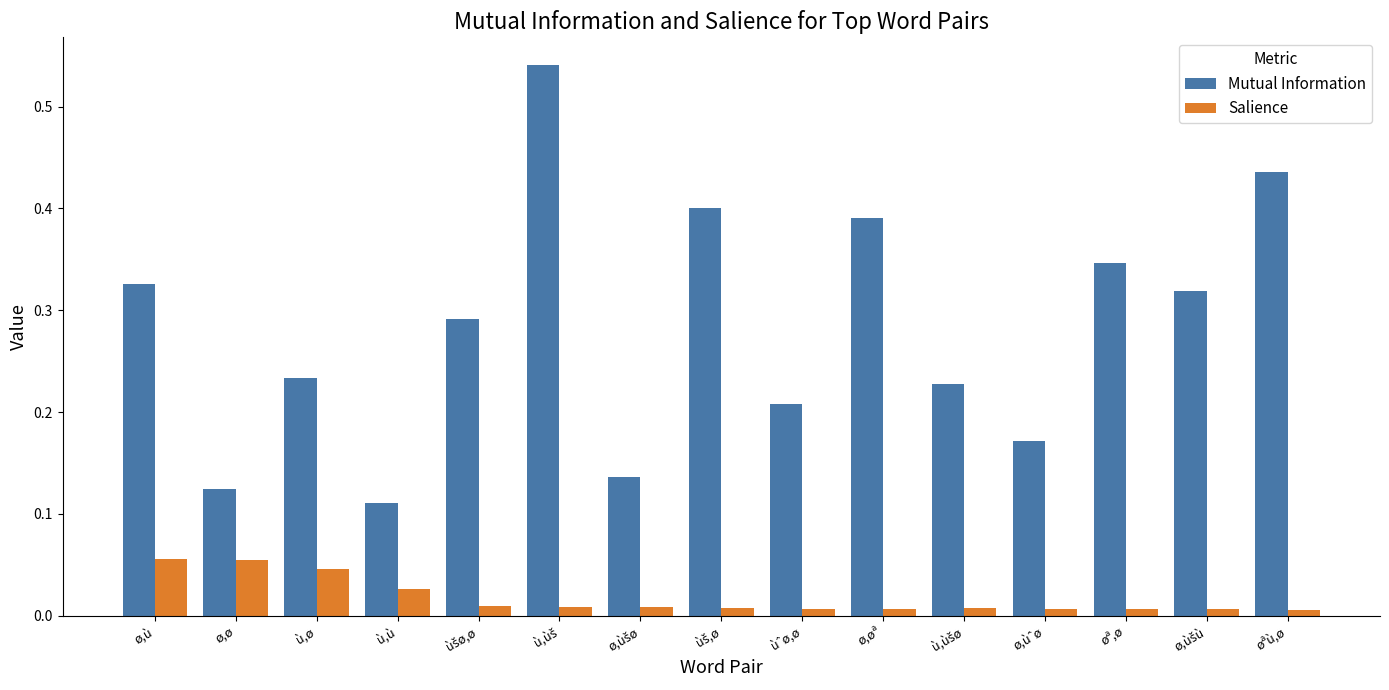

Which series has the largest total across all categories?

Mutual Information